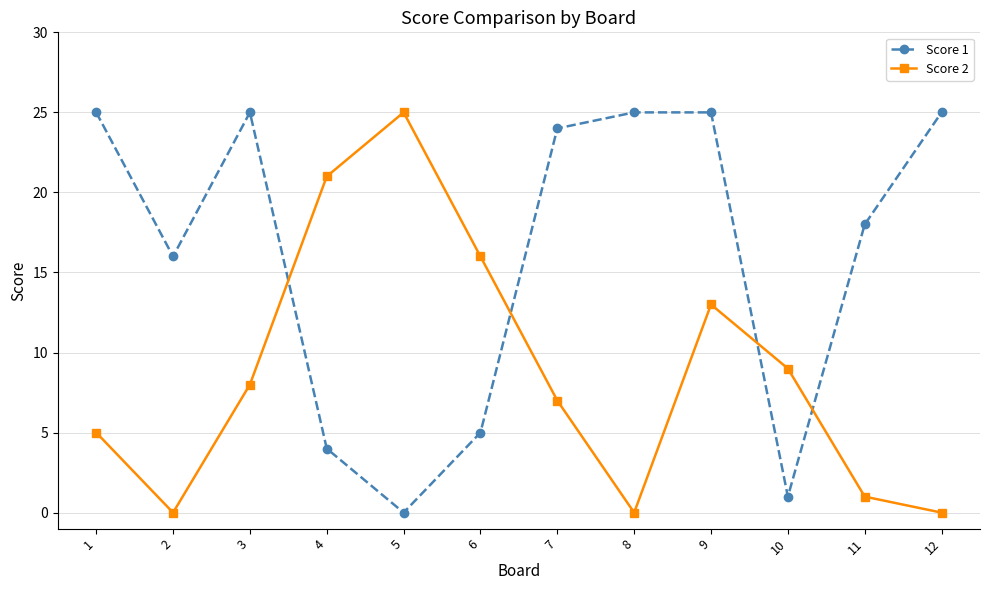

Where is Score 1 nearest to the value 12?

2